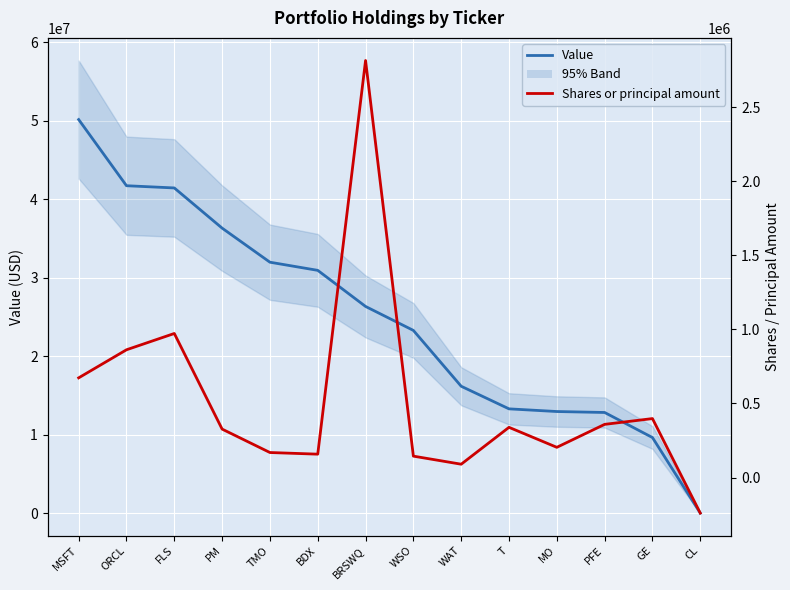

True or false: Value and Shares or principal amount intersect in this chart.

False